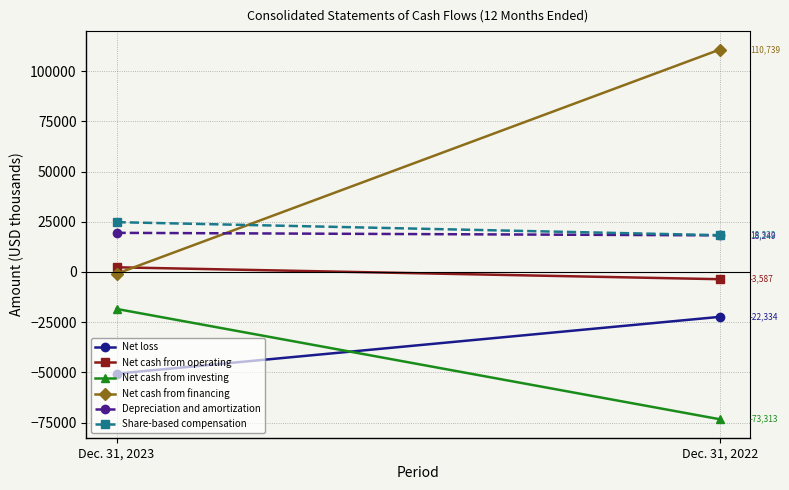

What is the value of the Net cash from investing point at the 1st from the left?

-18376